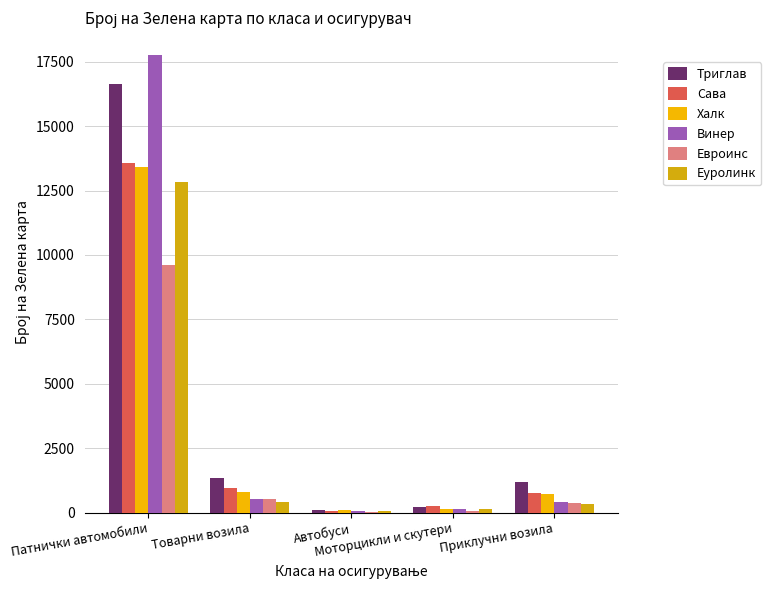

Is it true that Еуролинк equals 335 at Приклучни возила?

True